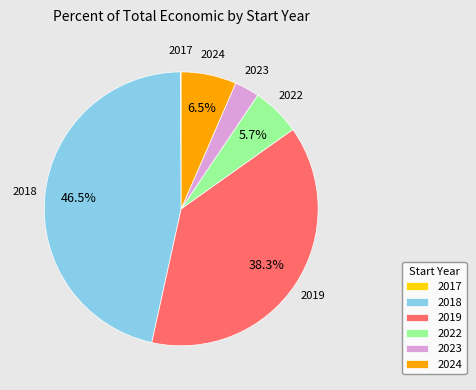

To the nearest percent, what portion does 2019 represent?

38%